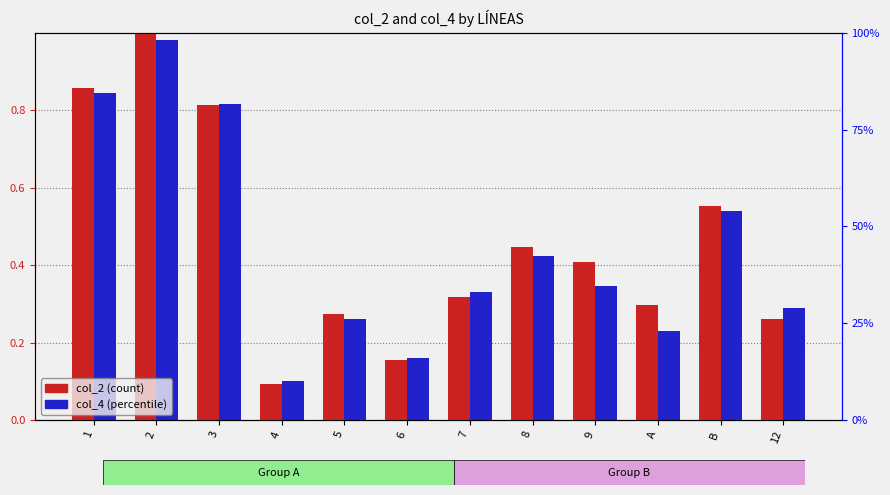

What is the difference between the col_4 values at 5 and 3?

0.6